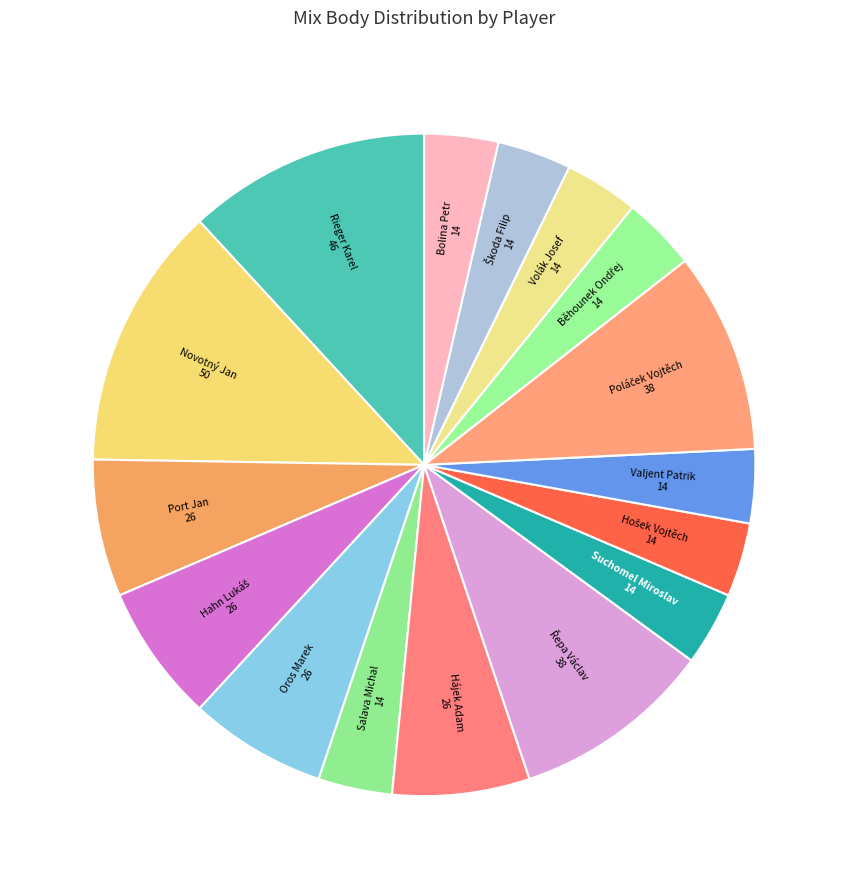

To the nearest percent, what is the average slice percentage?

6%